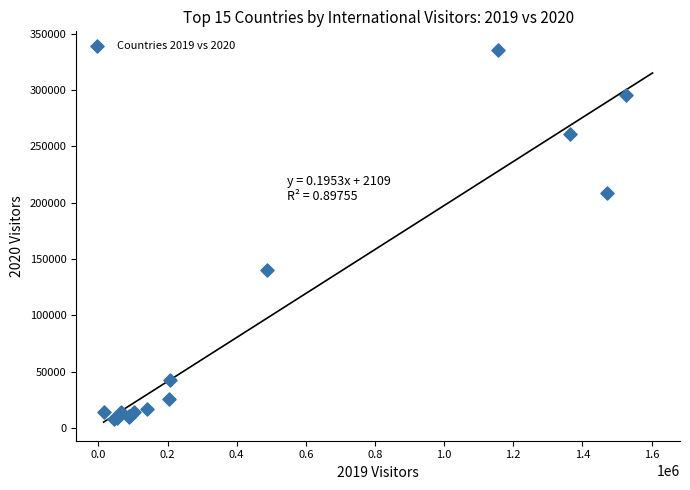

What Y value in the scatter plot is closest to 171482?

140351